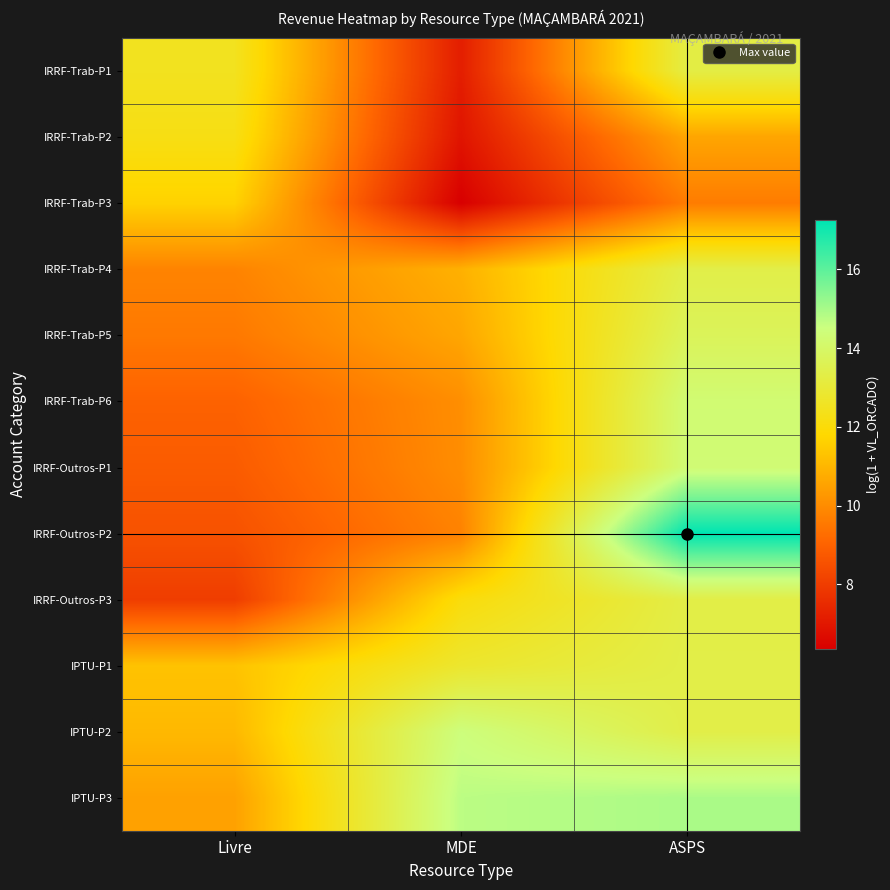

Reading left to right, transcribe all the data shown in this chart.

IRRF-Trab-P1: Livre=12.5	MDE=7.2	ASPS=13.3
IRRF-Trab-P2: Livre=12.2	MDE=6.9	ASPS=10.6
IRRF-Trab-P3: Livre=11.7	MDE=6.4	ASPS=9.6
IRRF-Trab-P4: Livre=9.8	MDE=10.9	ASPS=13.4
IRRF-Trab-P5: Livre=9.5	MDE=10.6	ASPS=13.7
IRRF-Trab-P6: Livre=9.0	MDE=10.1	ASPS=14.2
IRRF-Outros-P1: Livre=8.8	MDE=10.0	ASPS=14.3
IRRF-Outros-P2: Livre=8.6	MDE=9.8	ASPS=17.2
IRRF-Outros-P3: Livre=8.0	MDE=12.1	ASPS=13.3
IPTU-P1: Livre=11.3	MDE=12.8	ASPS=13.3
IPTU-P2: Livre=11.1	MDE=14.4	ASPS=13.3
IPTU-P3: Livre=10.5	MDE=14.7	ASPS=15.0